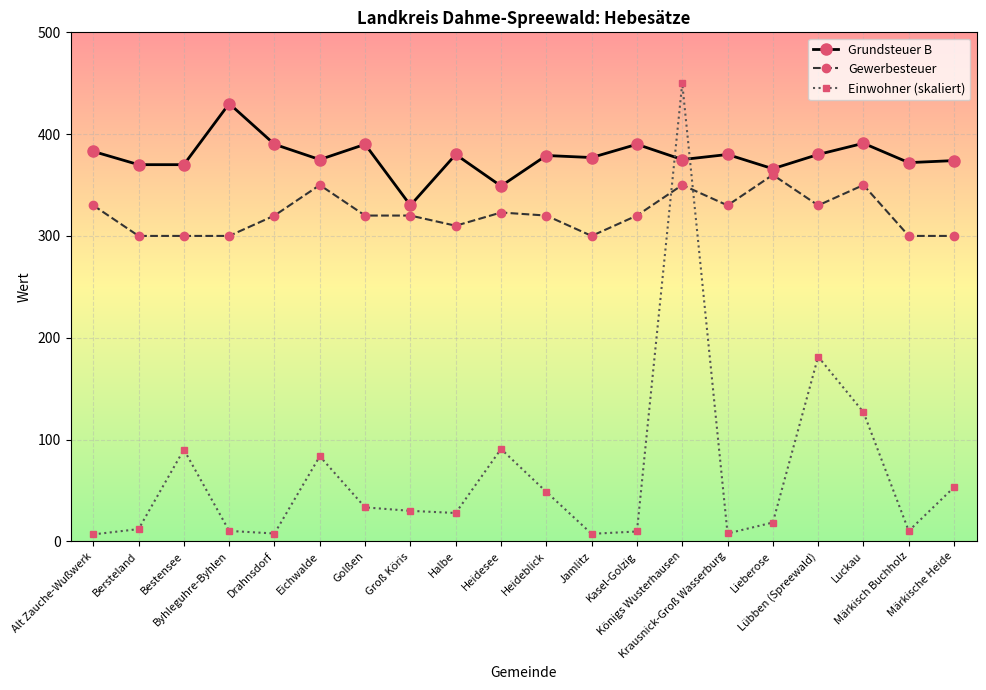

Which series ends up on top after the final intersection of Grundsteuer B and Einwohner (skaliert)?

Grundsteuer B